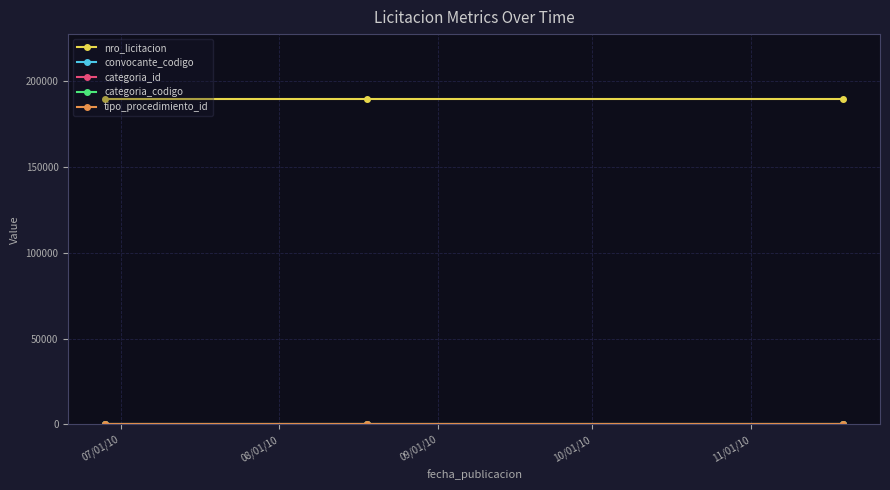

What is the maximum value shown in the chart?

189617